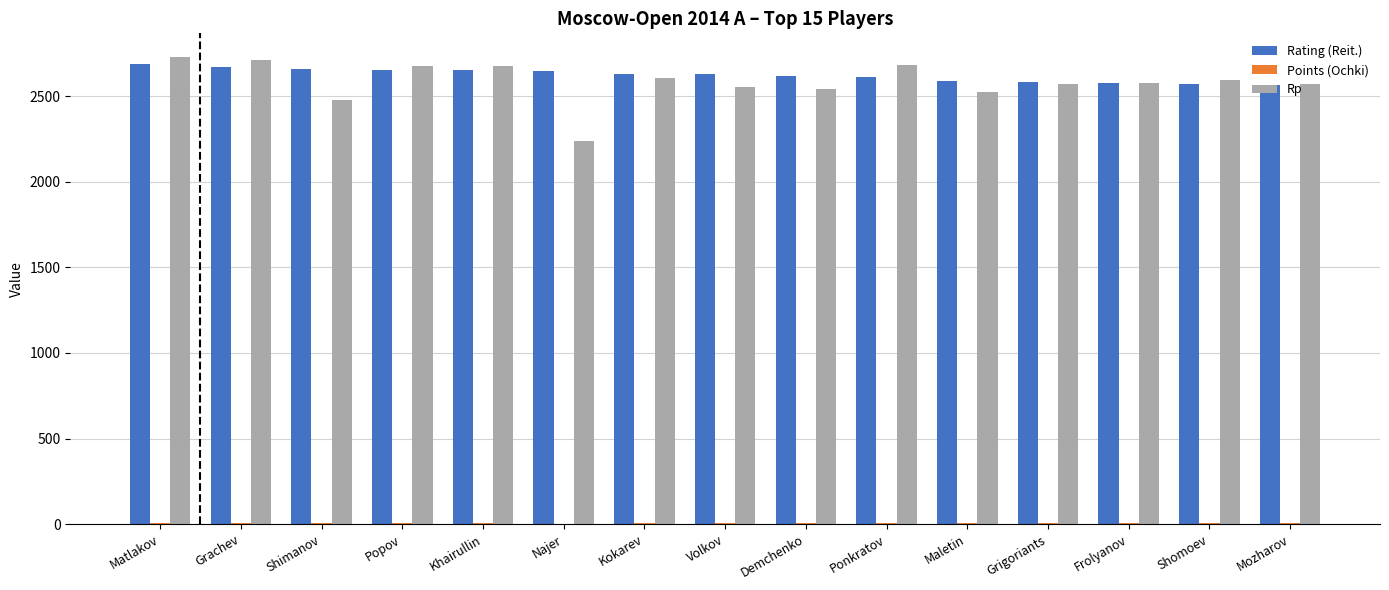

What is the sum of all Rp values?

38725.0